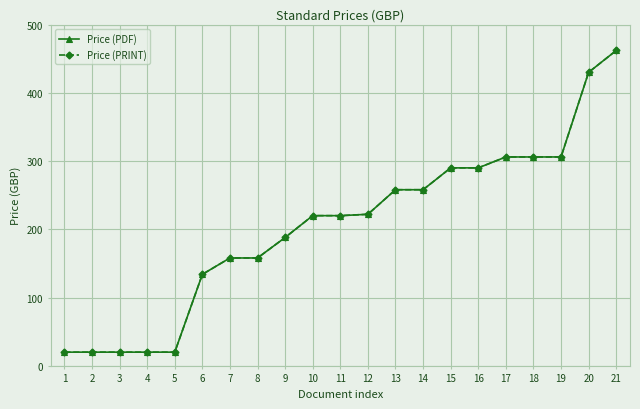

What is the sum of the Price (PRINT) values at 16 and 6?

424